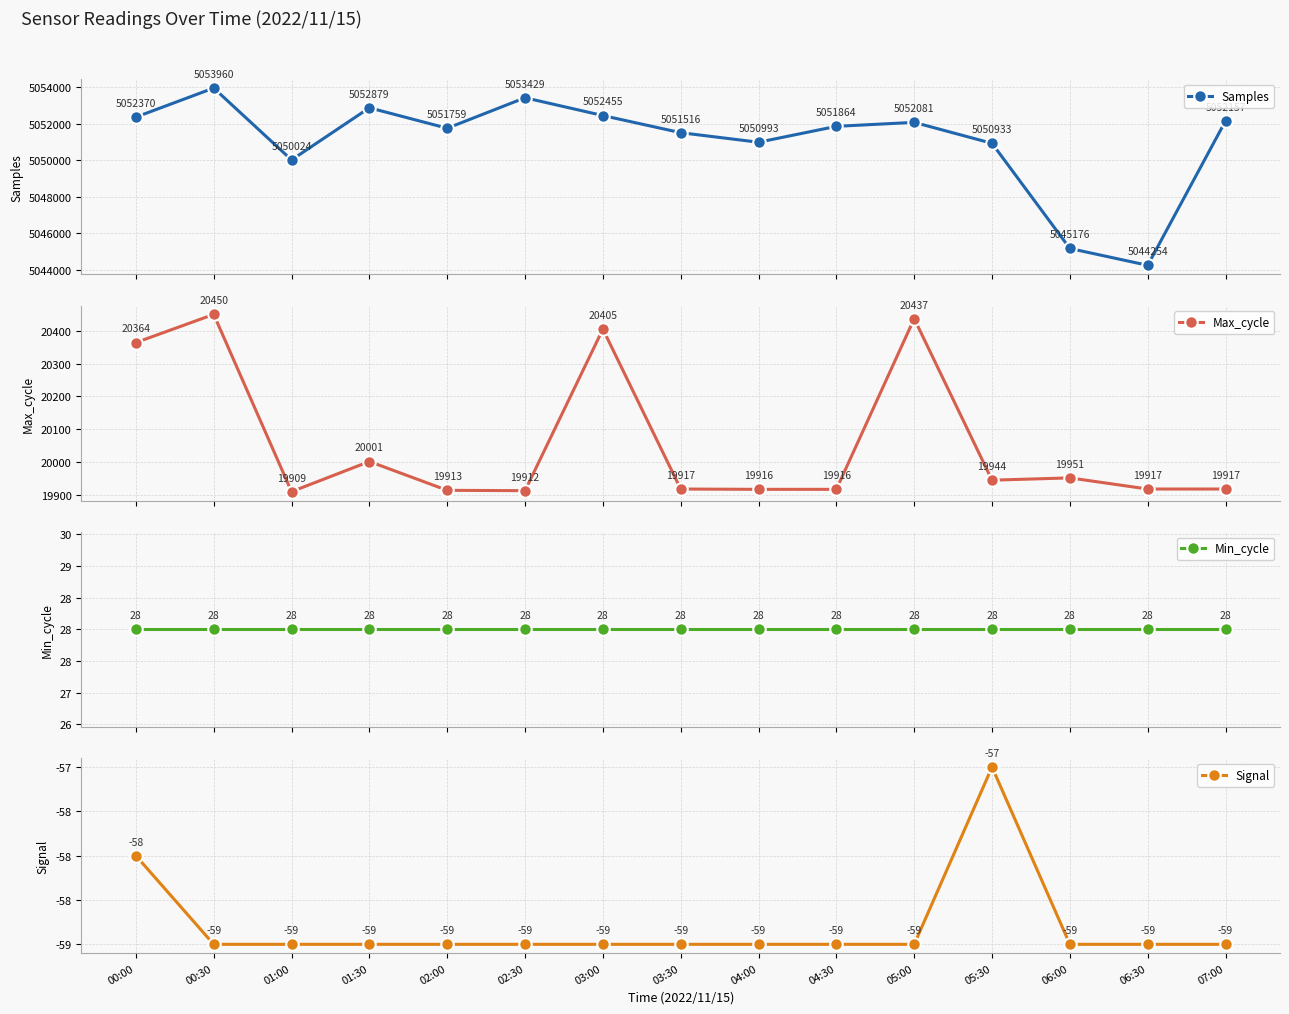

At which label does Max_cycle first exceed 19917?

00:00